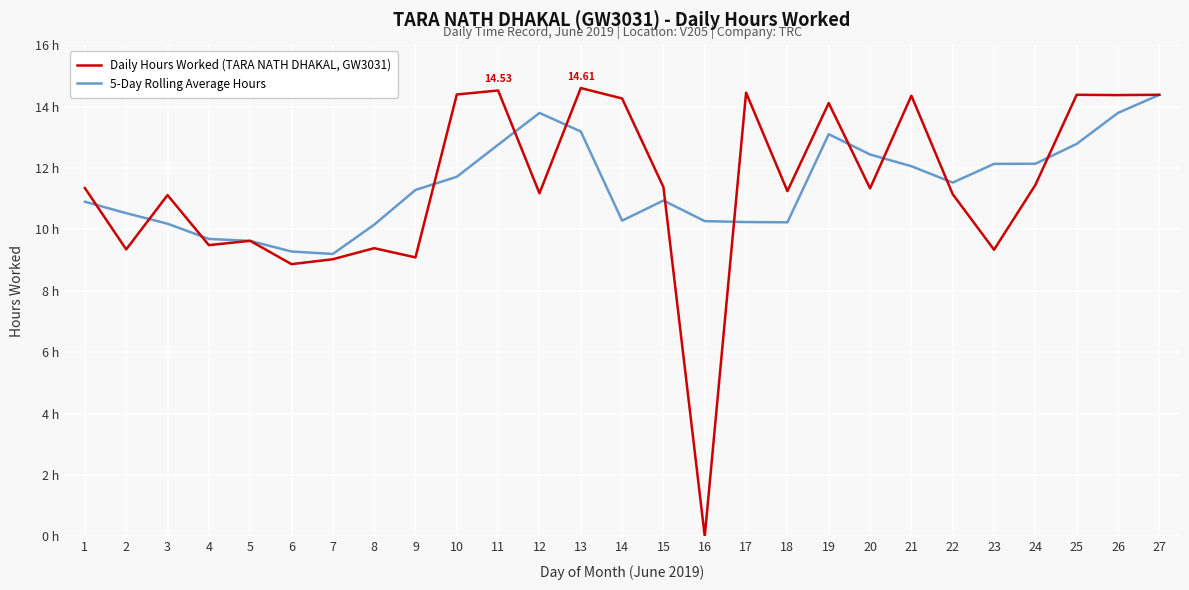

Reading left to right, extract all data points from this chart.

Daily Hours Worked (TARA NATH DHAKAL, GW3031): 1=11.3	2=9.3	3=11.1	4=9.5	5=9.6	6=8.9	7=9.0	8=9.4	9=9.1	10=14.4	11=14.5	12=11.2	13=14.6	14=14.3	15=11.4	16=0.0	17=14.5	18=11.2	19=14.1	20=11.3	21=14.4	22=11.2	23=9.3	24=11.4	25=14.4	26=14.4	27=14.4
5-Day Rolling Average Hours: 1=10.9	2=10.5	3=10.2	4=9.7	5=9.6	6=9.3	7=9.2	8=10.2	9=11.3	10=11.7	11=12.8	12=13.8	13=13.2	14=10.3	15=10.9	16=10.3	17=10.2	18=10.2	19=13.1	20=12.4	21=12.1	22=11.5	23=12.1	24=12.1	25=12.8	26=13.8	27=14.4